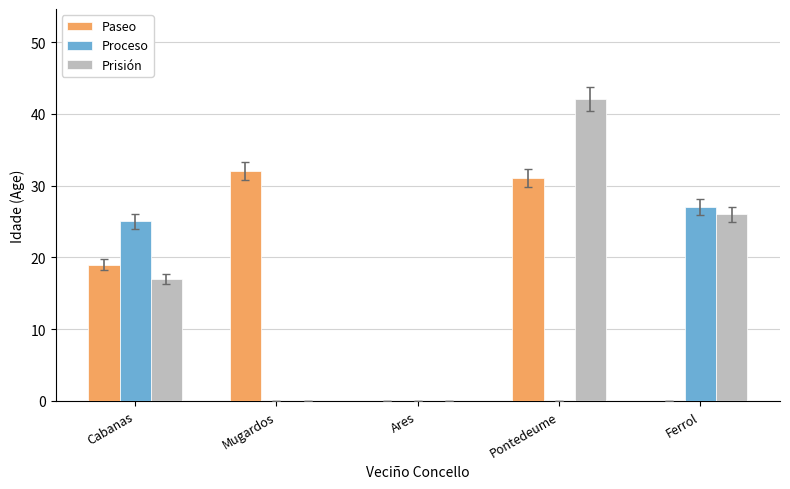

Count the number of categories in the chart.

5